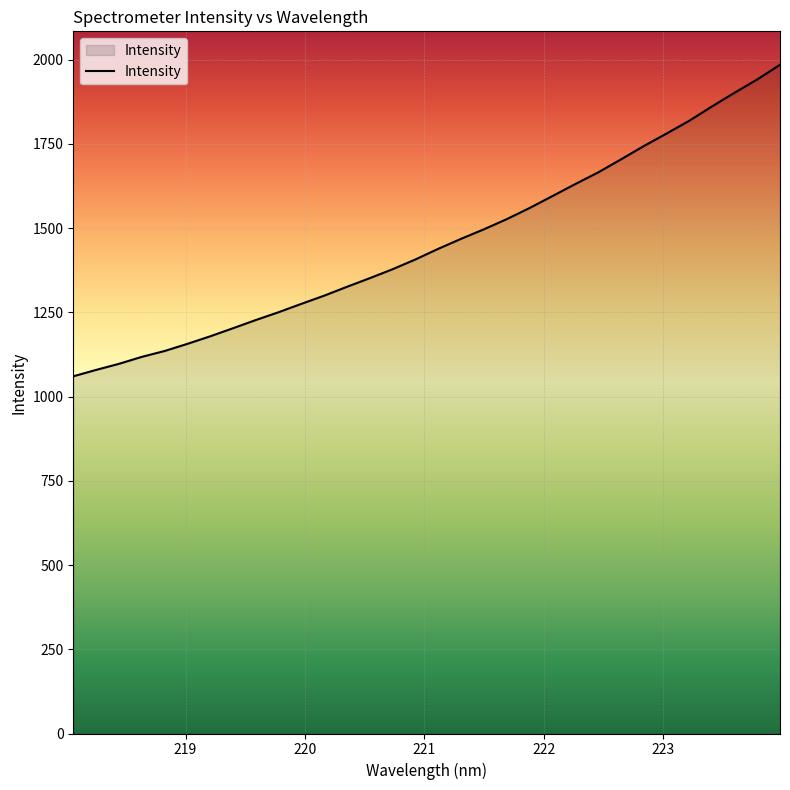

What is the smallest value displayed?

1060.3